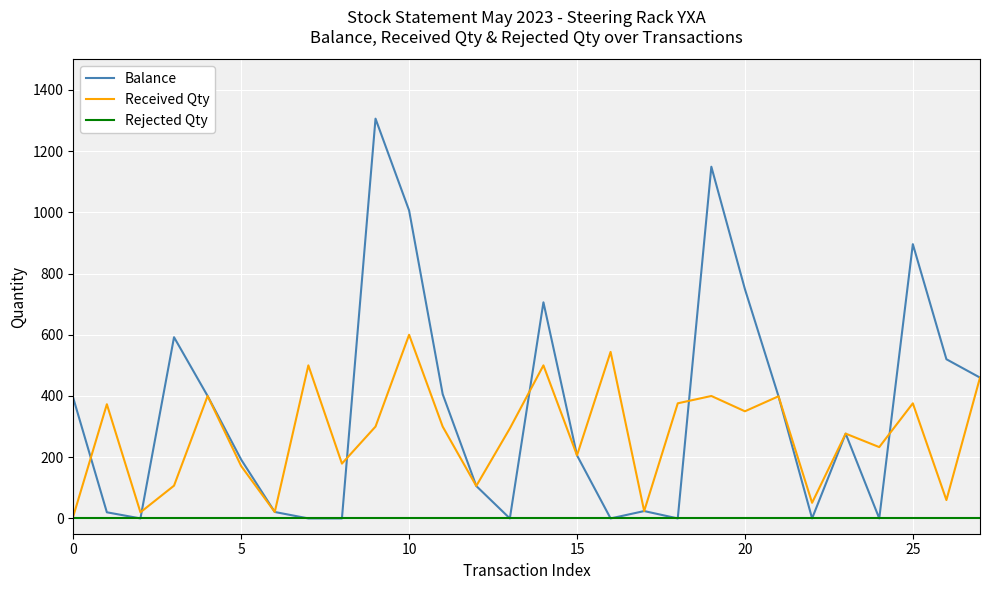

What is the difference between the maximum and second lowest values in the Balance series?

1306